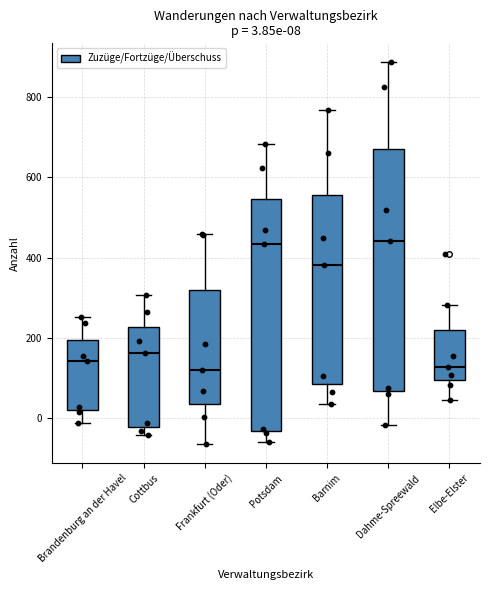

Which box is the tallest, from its lower edge to its upper edge?

Dahme-Spreewald